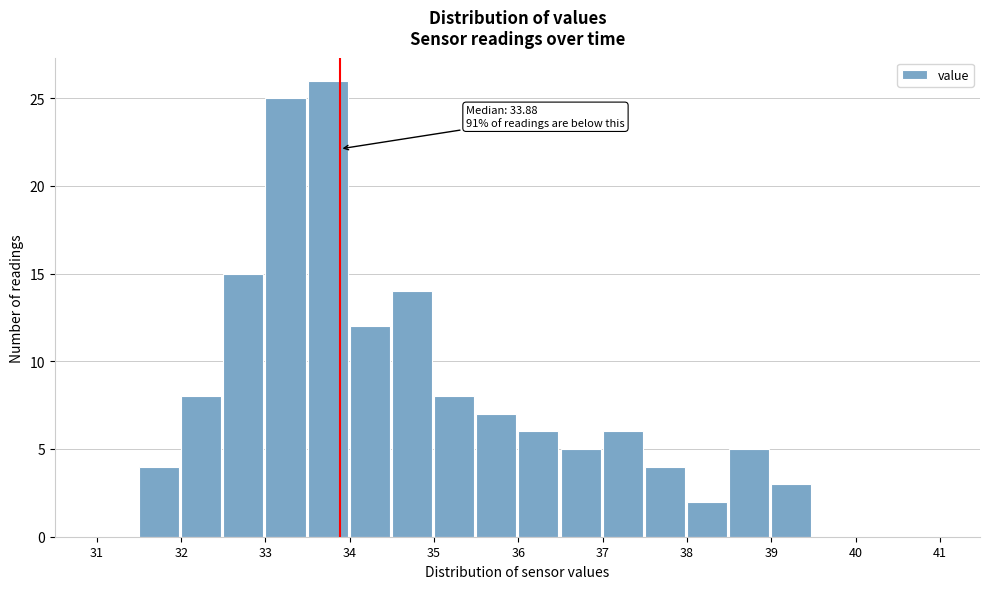

Which range on the x-axis has the tallest bar?

33.5 to 34.0